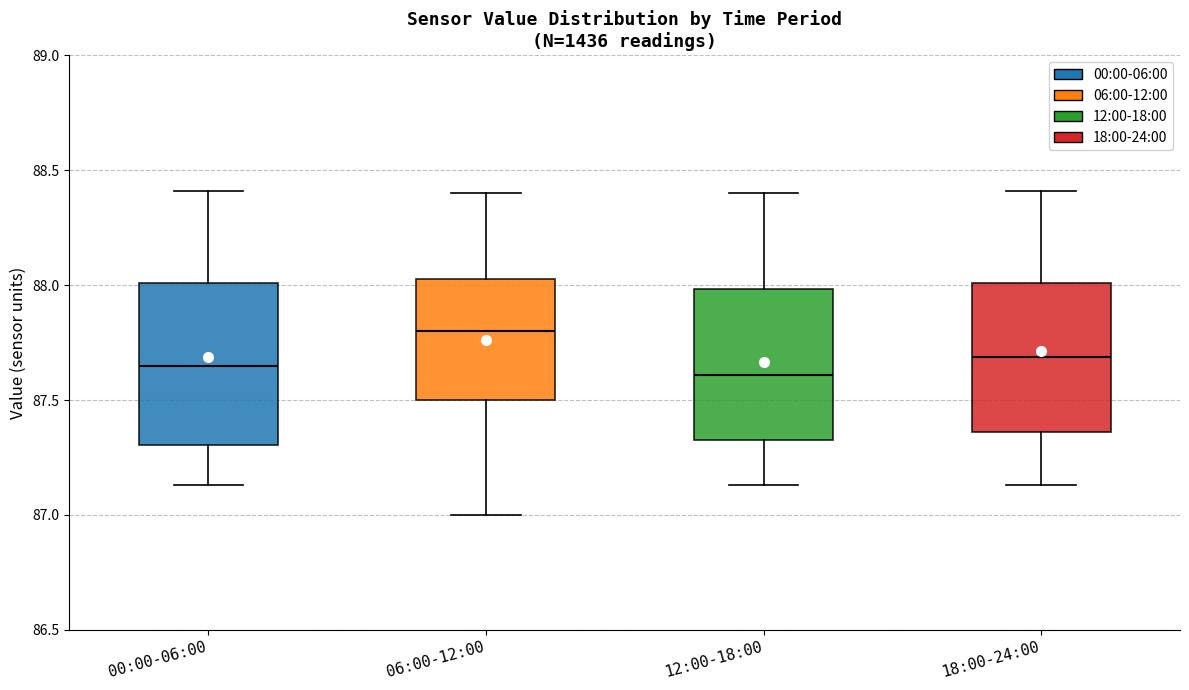

Reading left to right, read every box against the y-axis: the position of its median line, the range the box covers, and the ends of its whiskers. The values are not printed on the chart, so give them approximately, as read against the axis.

00:00-06:00: median 87.65, box 87.30 to 88.00, whiskers 87.15 to 88.40
06:00-12:00: median 87.80, box 87.50 to 88.05, whiskers 87.00 to 88.40
12:00-18:00: median 87.60, box 87.35 to 88.00, whiskers 87.15 to 88.40
18:00-24:00: median 87.70, box 87.35 to 88.00, whiskers 87.15 to 88.40